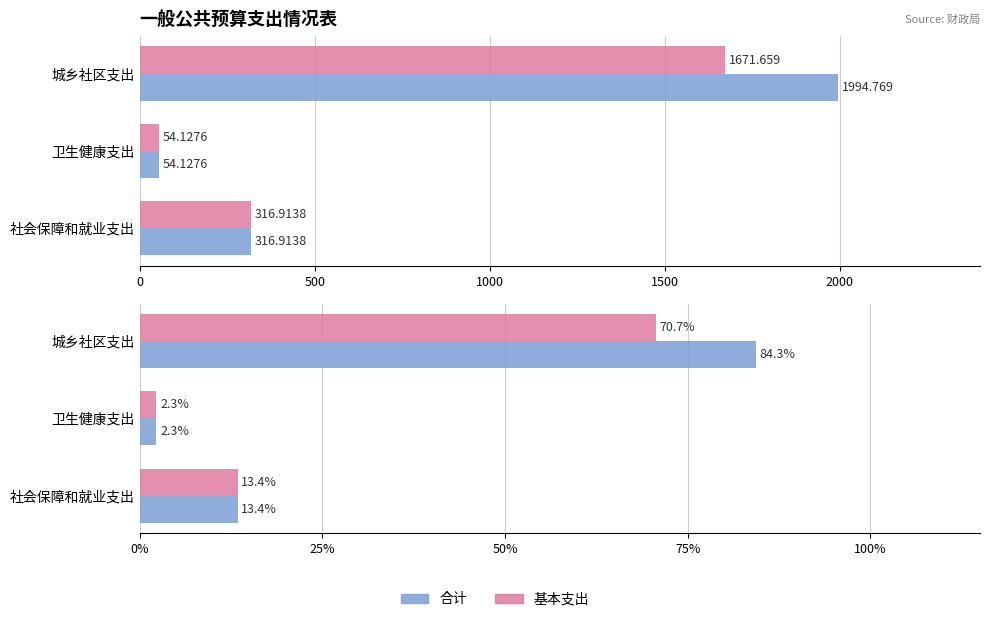

List the series in order of their overall mean, highest first.

合计, 基本支出